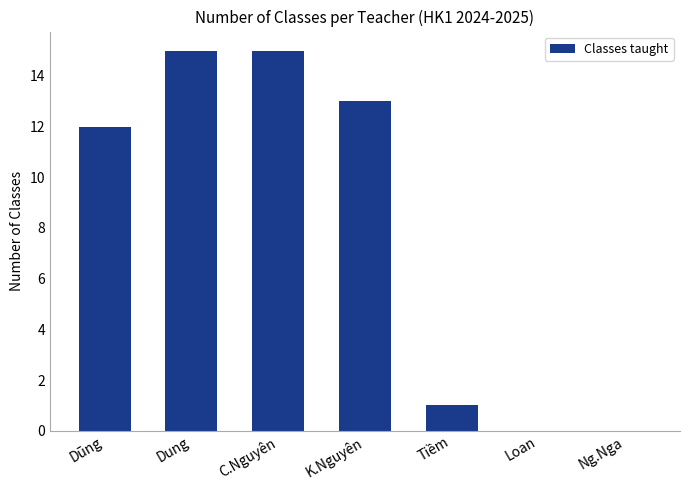

What is the greatest value displayed?

15